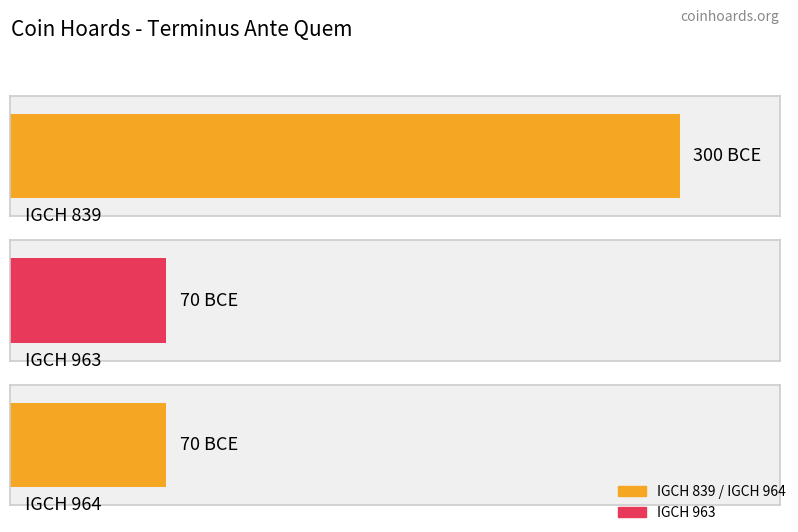

How many data points are less than -70?

1